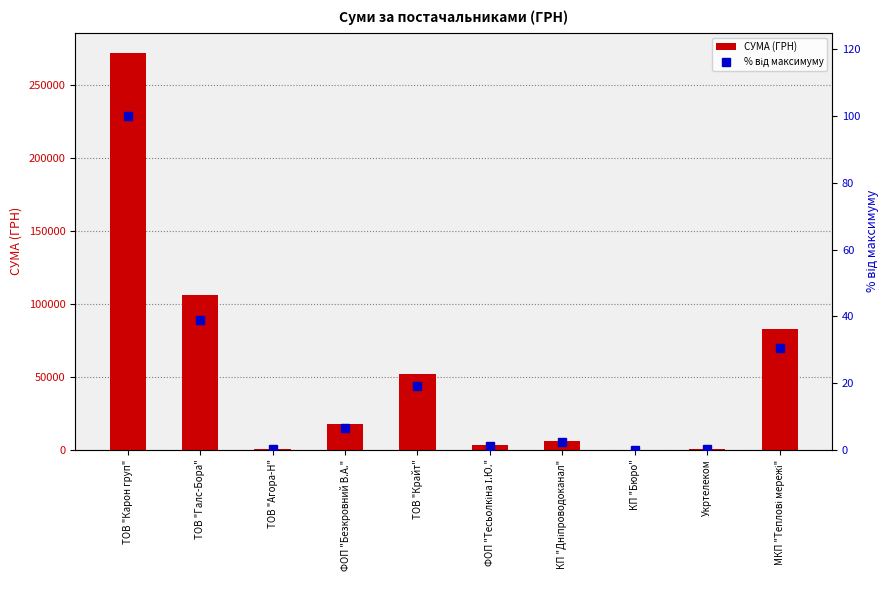

What is the total value across all series at ФОП "Безкровний В.А."?

17559.9